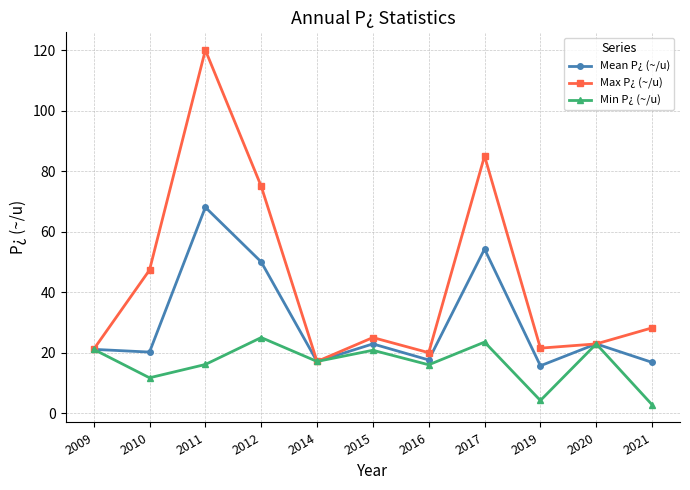

What is the difference between the Mean P¿ (~/u) values at 2021 and 2019?

1.1